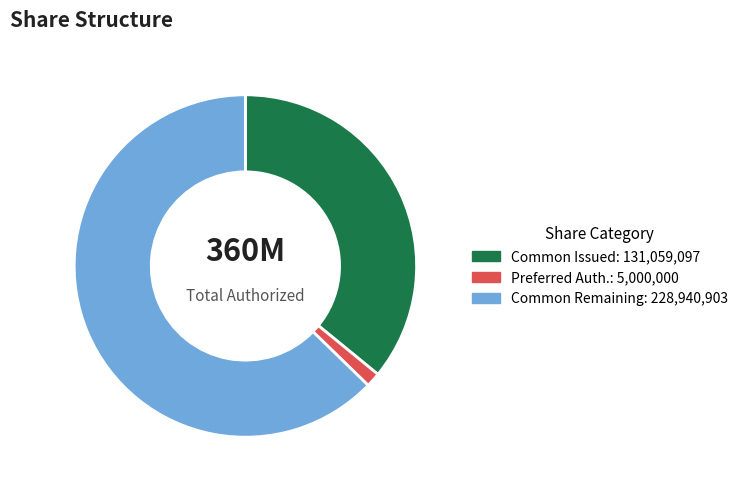

Does any single category account for the majority?

Yes